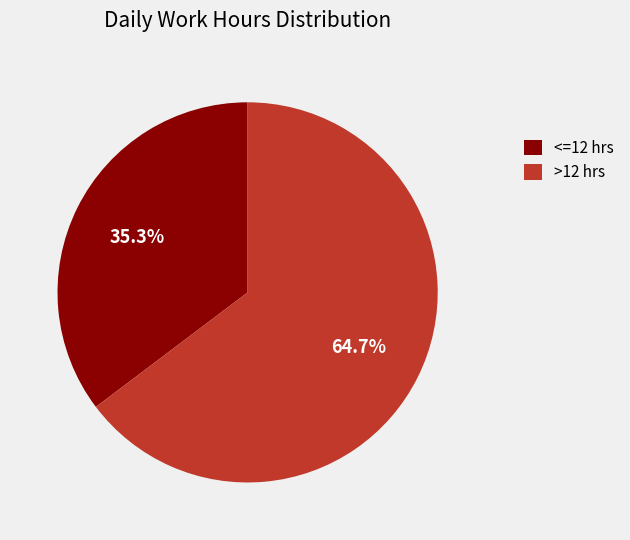

What is the largest slice in the pie chart?

>12 hrs